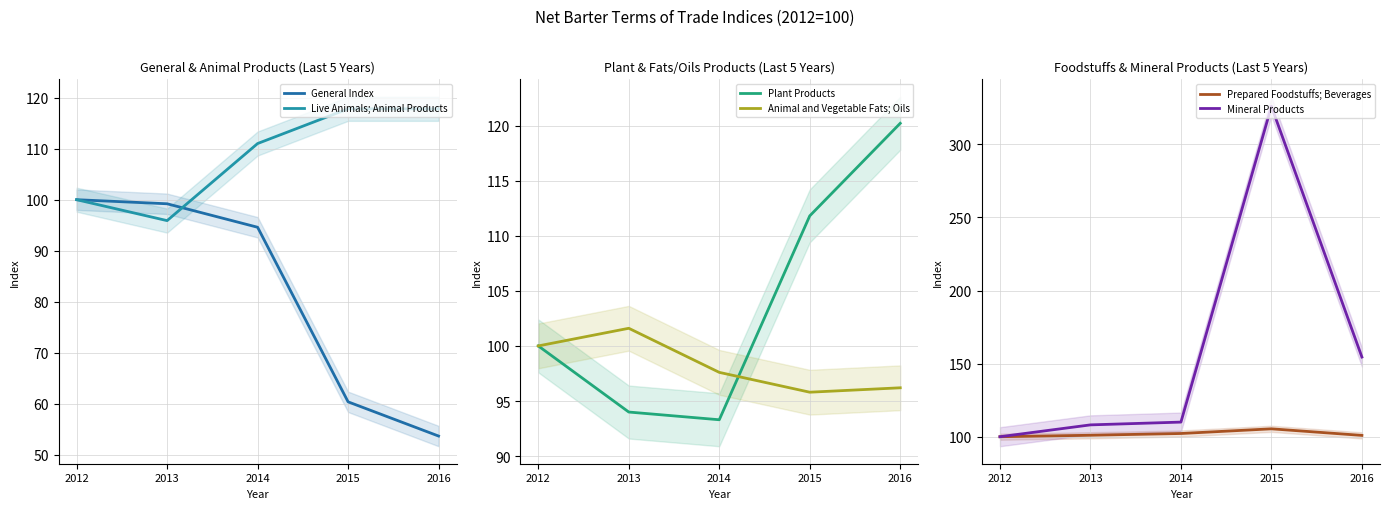

What are all the series names shown in the legend?

General Index, Live Animals; Animal Products, Plant Products, Animal and Vegetable Fats; Oils, Prepared Foodstuffs; Beverages, Mineral Products